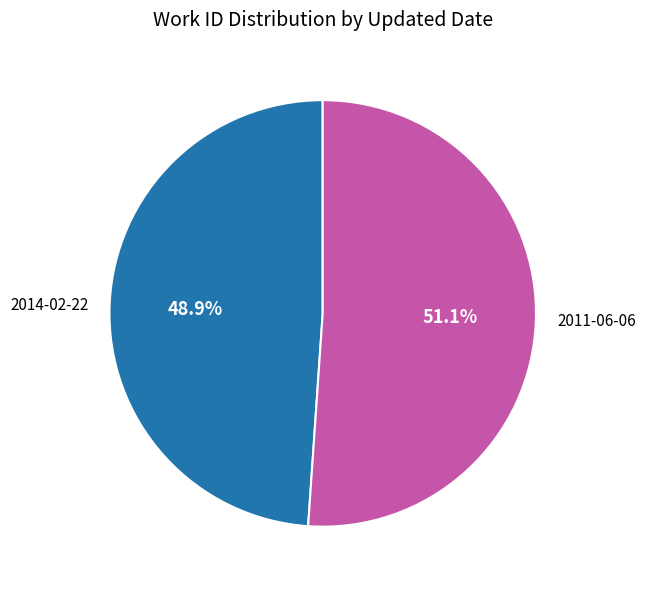

To the nearest percent, what percentage of the pie is 2011-06-06?

51%